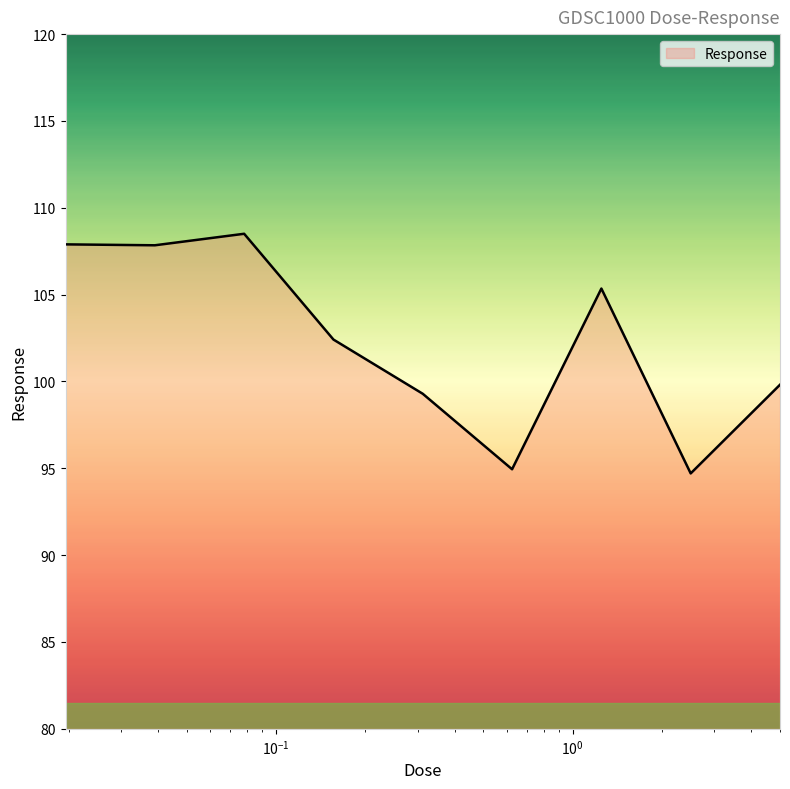

What is the minimum value shown in the chart?

94.7